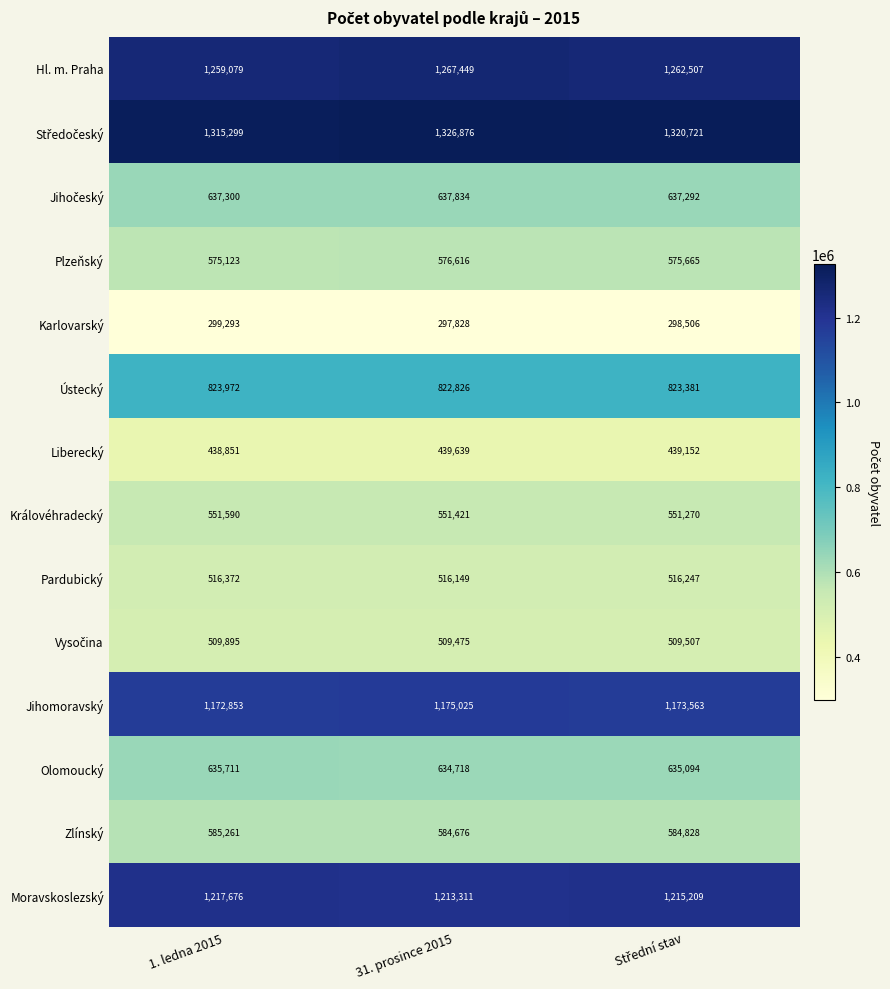

How many Hl. m. Praha values are between 1259079 and 1267449?

3